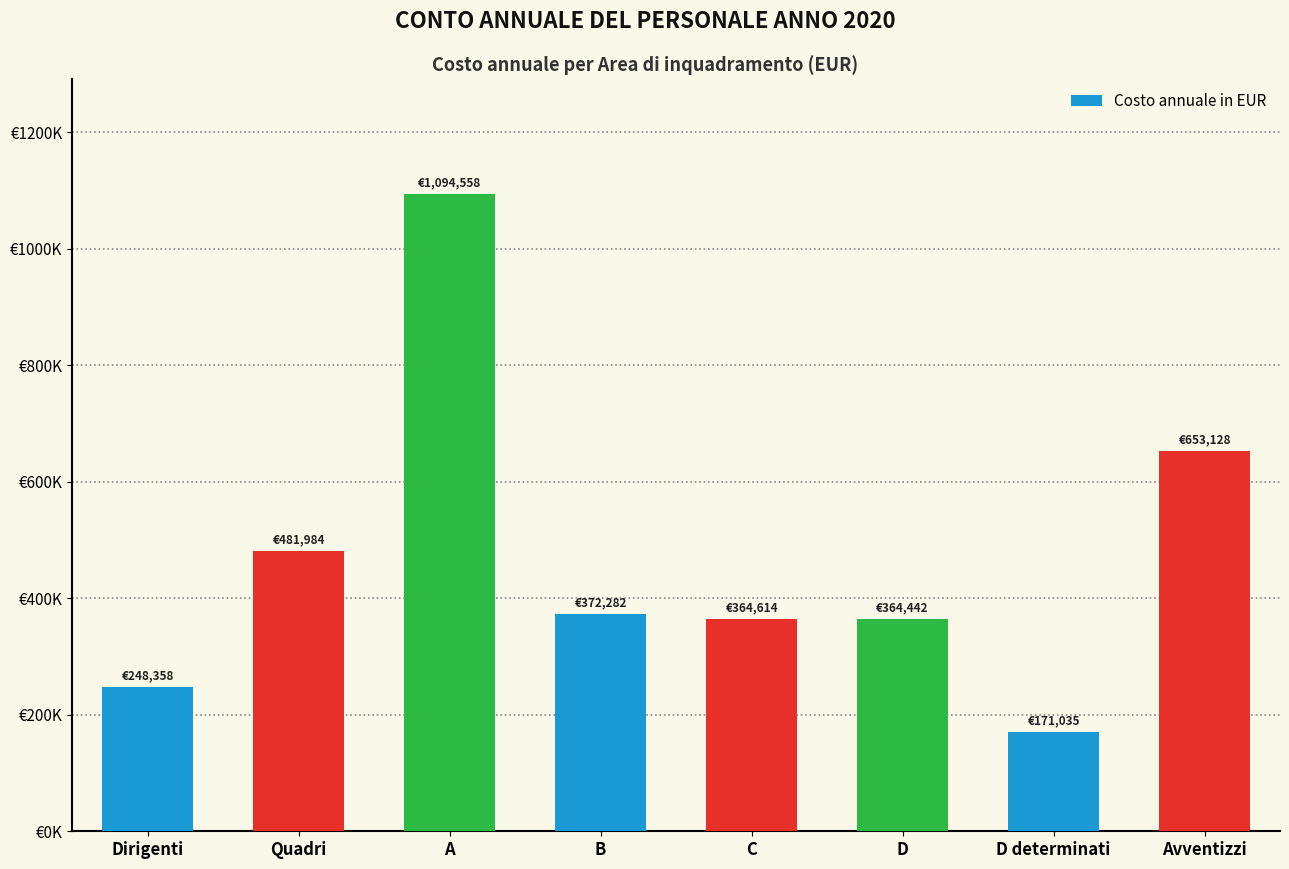

What is the maximum value shown in the chart?

1094558.4